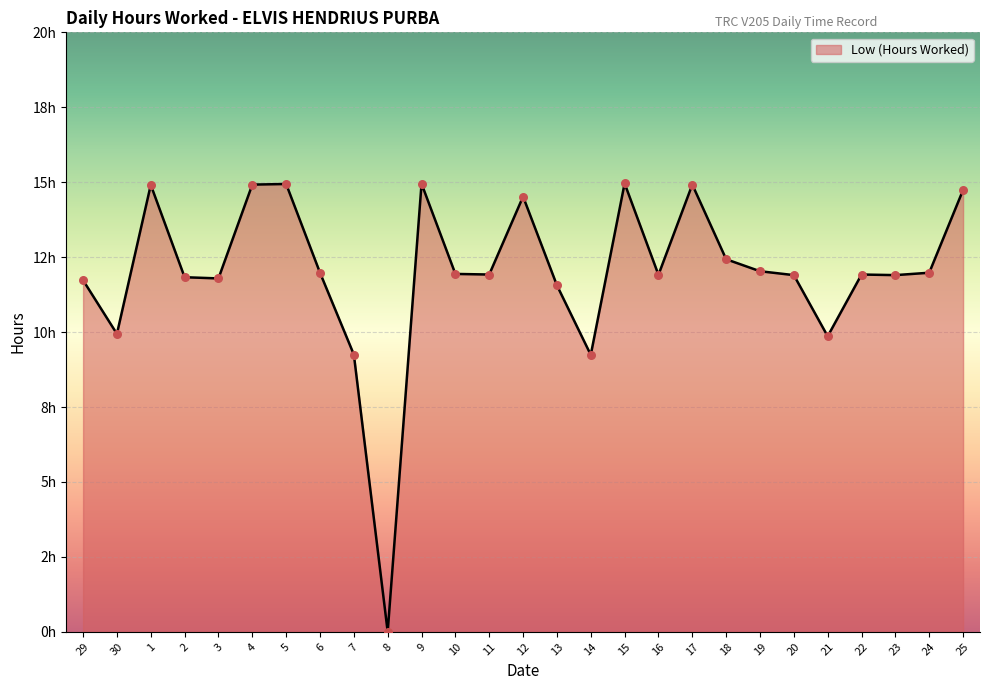

What is the change in value from 16 to 25?

+2.8